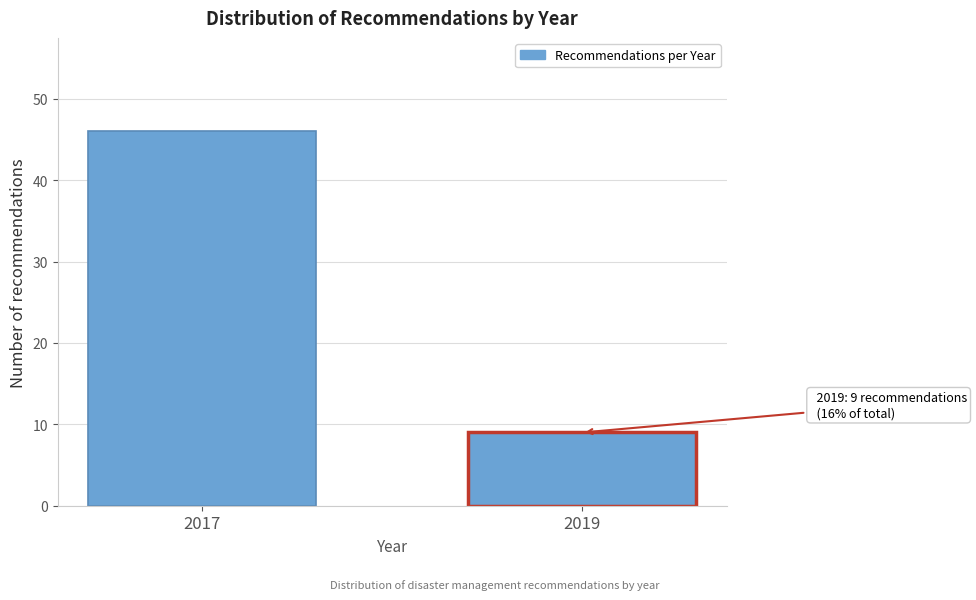

Reading left to right, extract all data points from this chart.

46	9